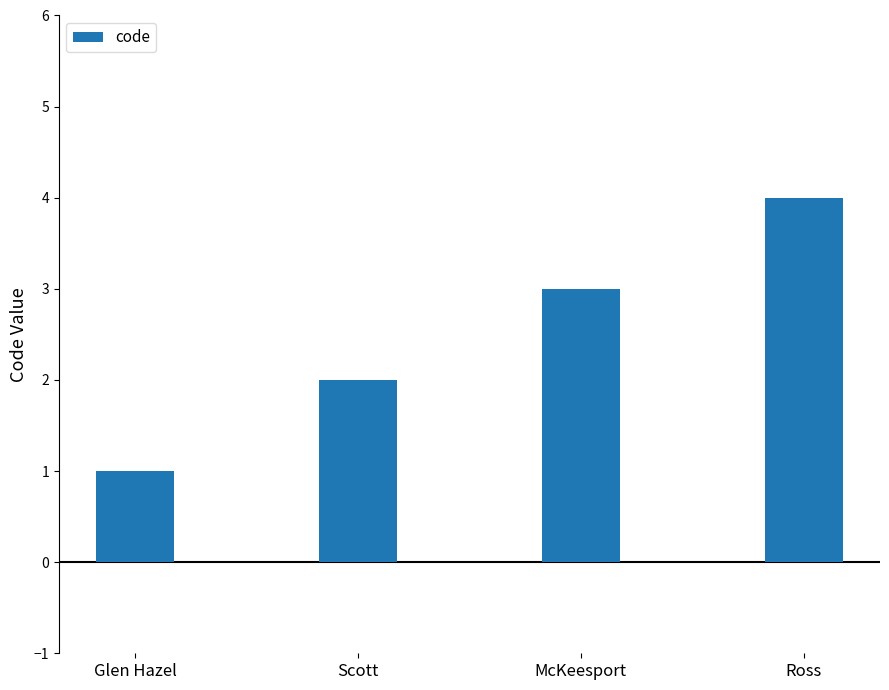

What is the difference between the maximum and minimum values?

3